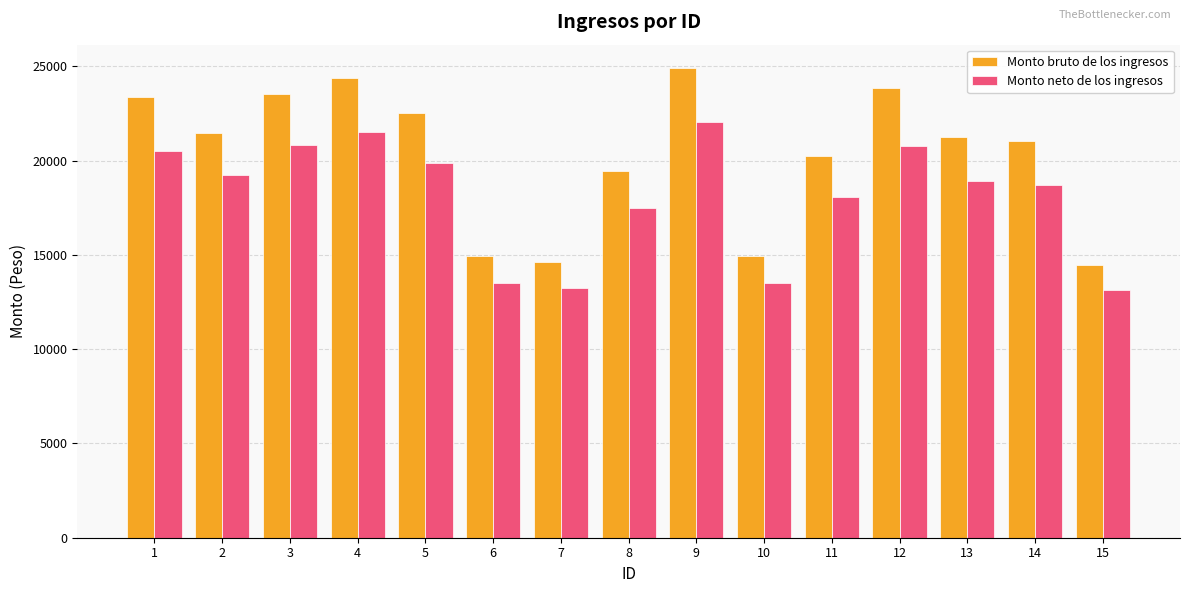

List the series in order of their overall mean, lowest first.

Monto neto de los ingresos, Monto bruto de los ingresos